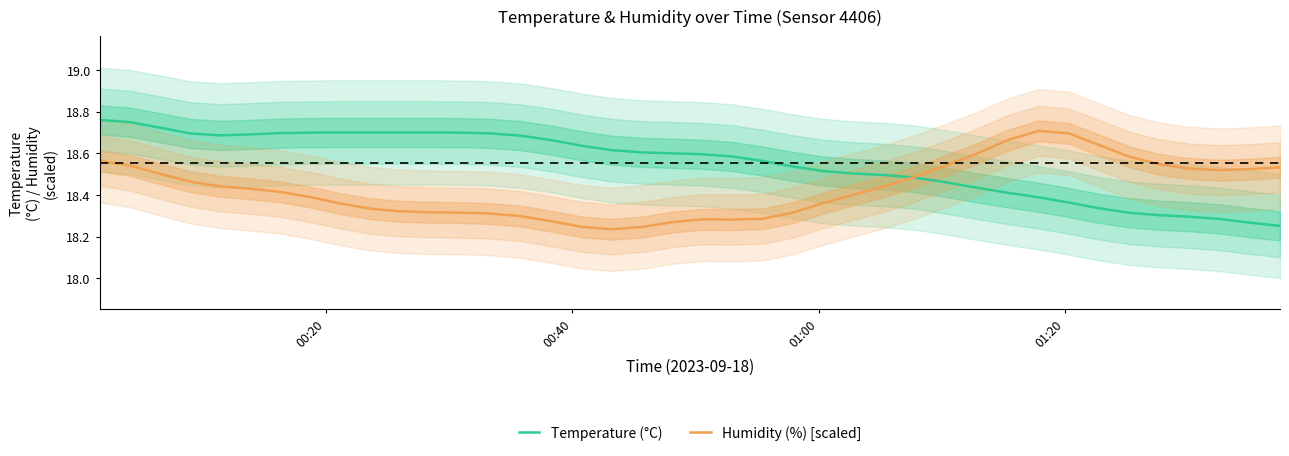

What is the difference between the maximum and minimum values in the Humidity (%) [scaled] series?

0.5